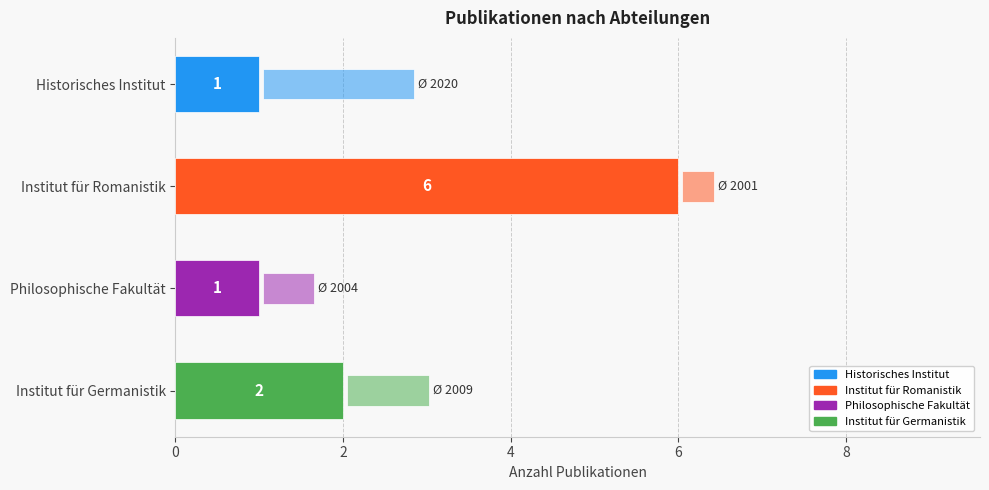

What is the difference between the second highest and minimum values in the Ø Erscheinungsjahr (rel.) series?

0.6